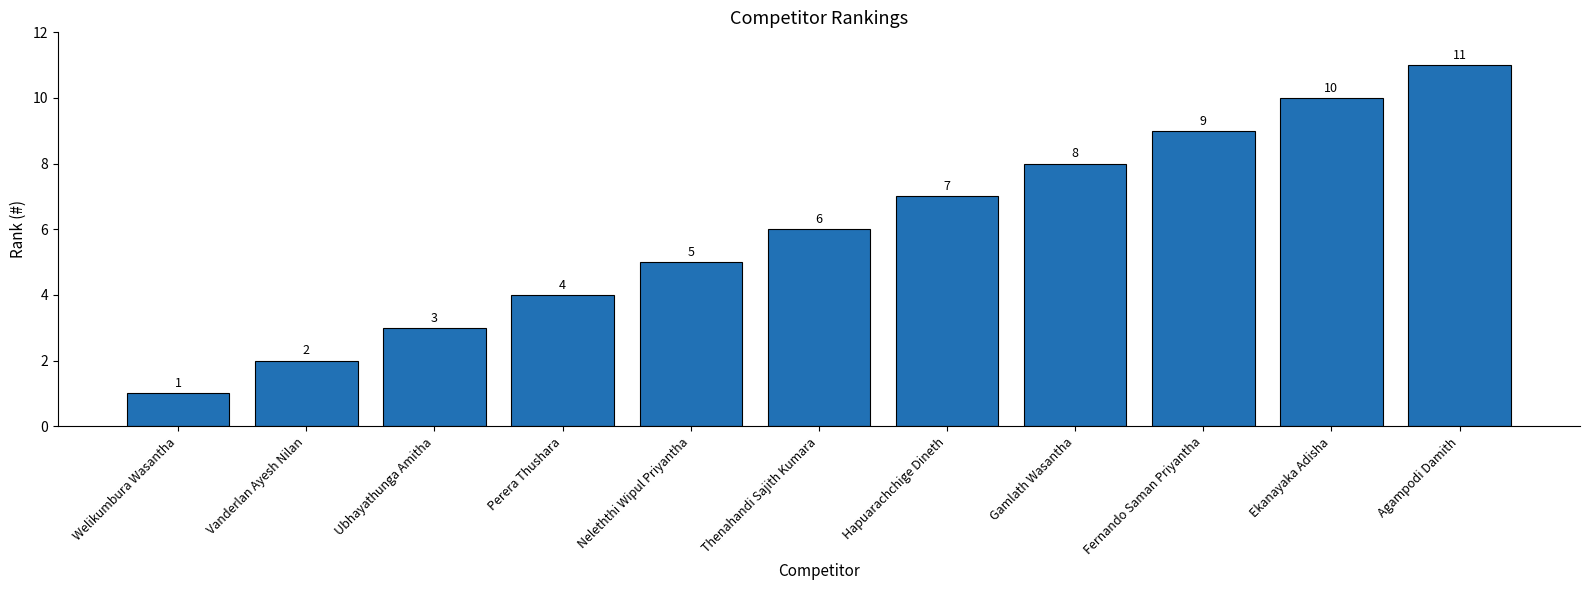

The value at Thenahandi Sajith Kumara is 1. True or false?

False